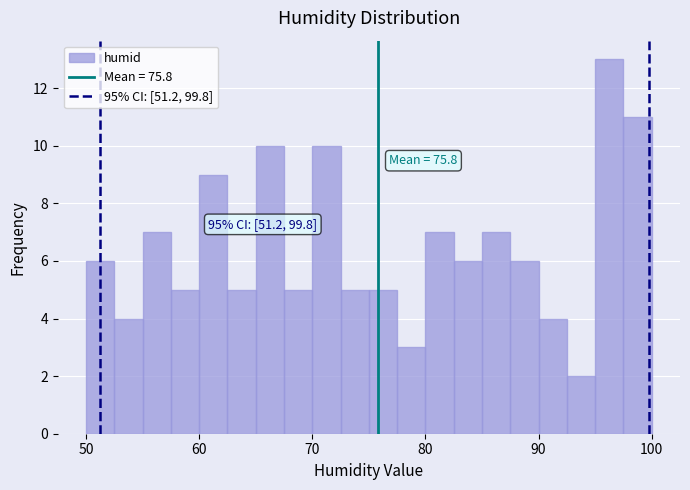

Read against the x-axis, roughly where is the centre of the tallest bar?

96